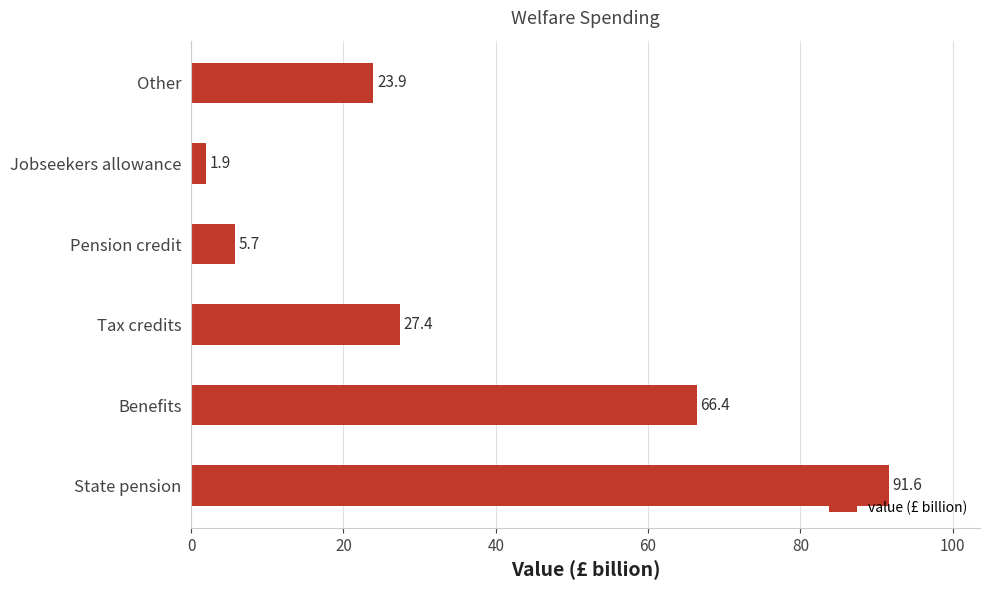

Which label corresponds to the smallest value in the chart?

Jobseekers allowance